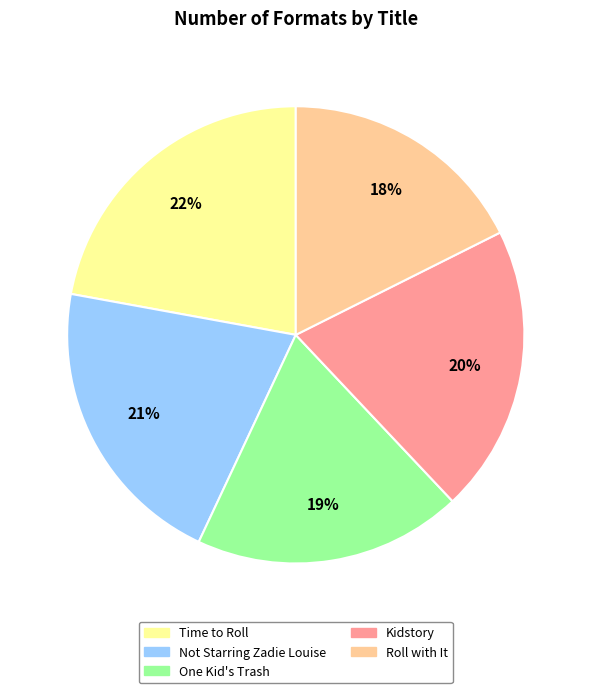

Do Time to Roll and One Kid's Trash together represent more than half of the pie?

No